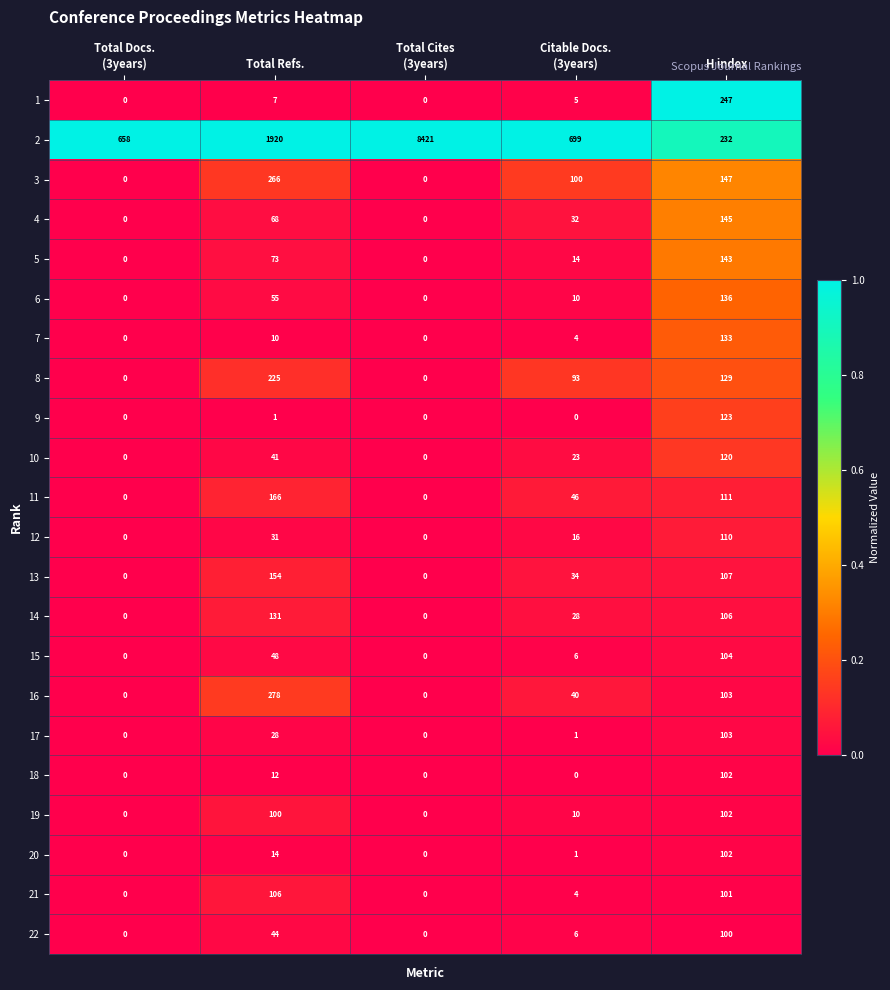

Rank the series at Total Refs. from highest to lowest value.

2, 16, 3, 8, 11, 13, 14, 21, 19, 5, 4, 6, 15, 22, 10, 12, 17, 20, 18, 7, 1, 9